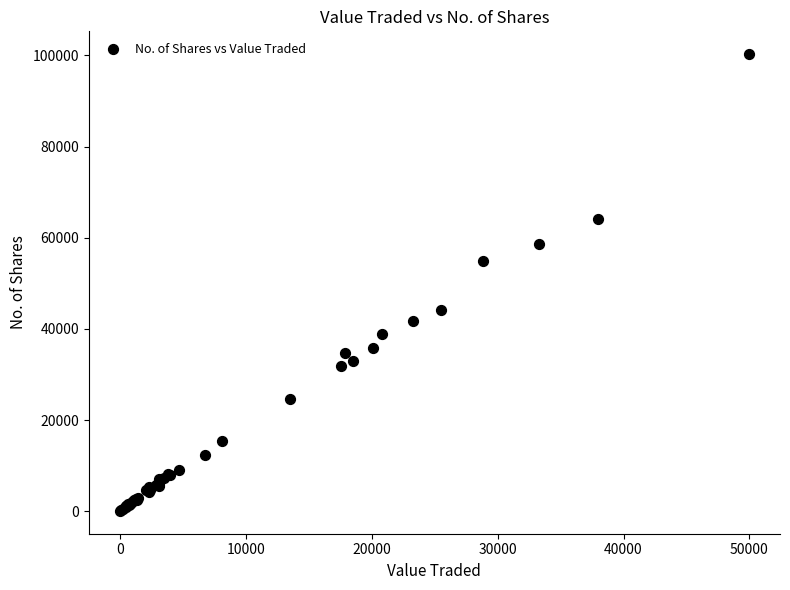

What Y value in the scatter plot is closest to 50174?

54879